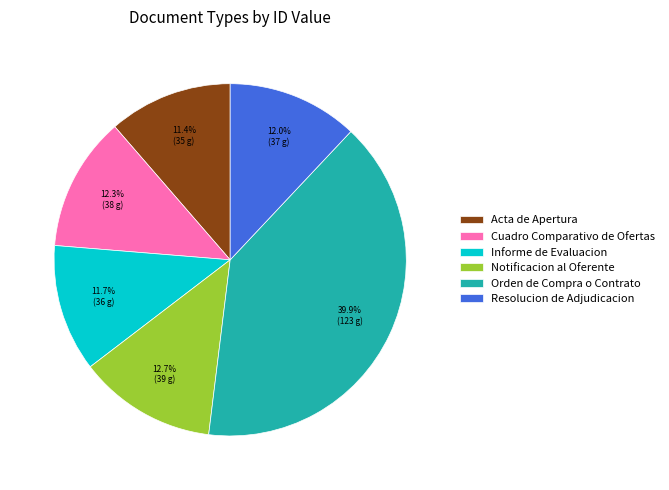

What is the ratio of the value at Resolucion de Adjudicacion to the value at Cuadro Comparativo de Ofertas?

1.0